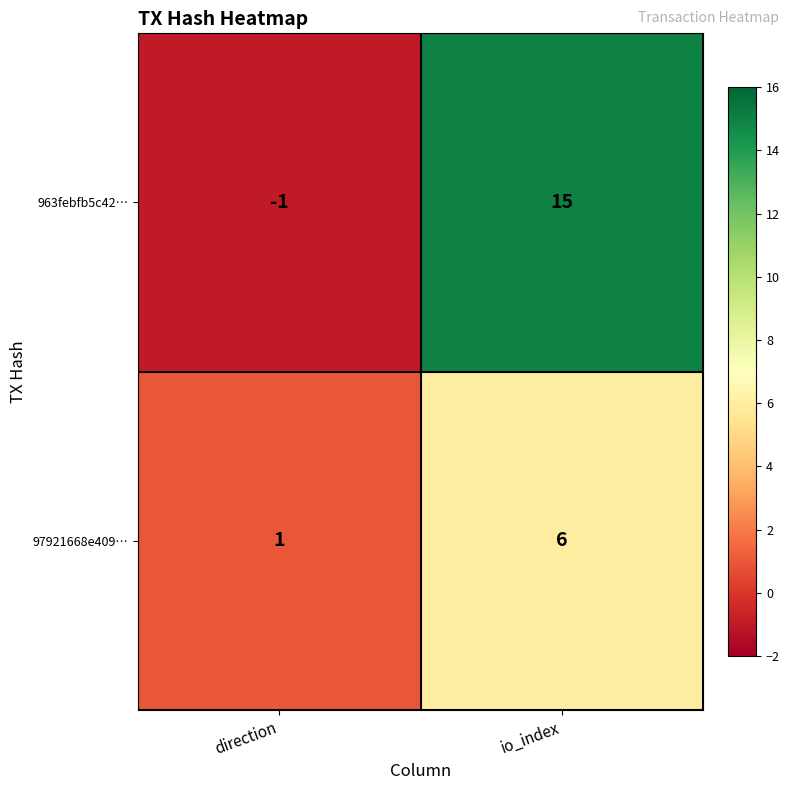

What is the average value of the 963febfb5c42… series?

7